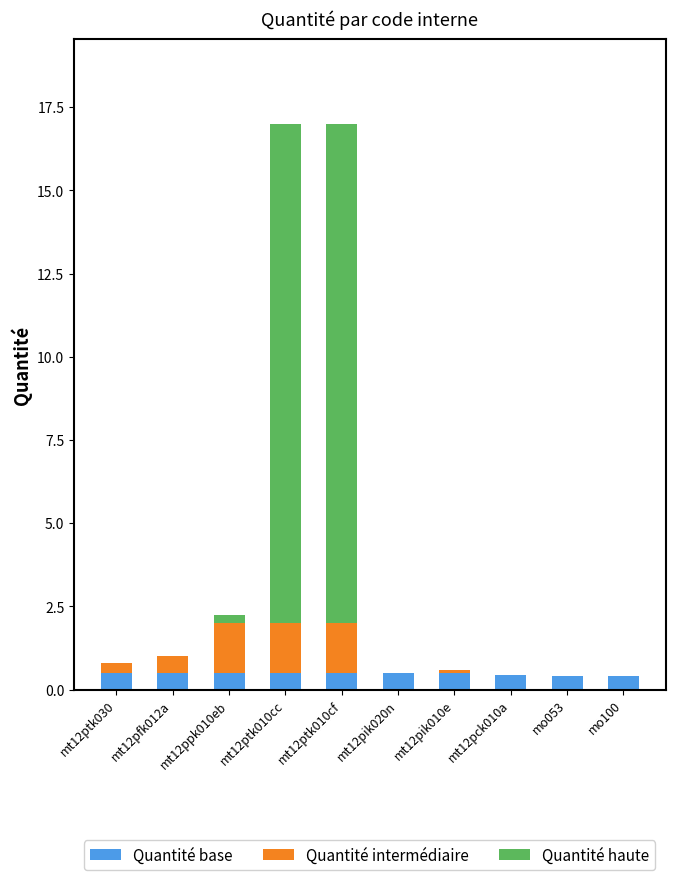

What is the total value across all series at mt12pfk012a?

1.0